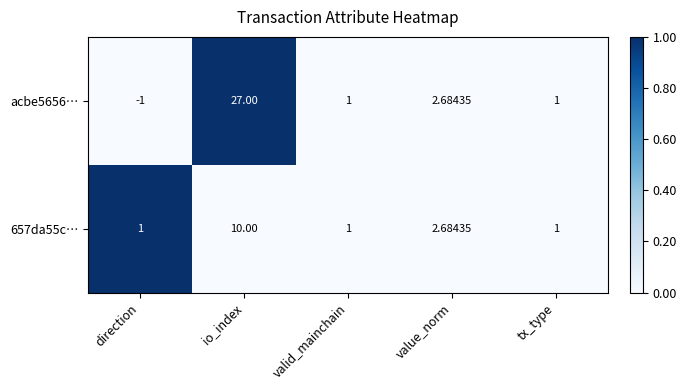

Which label corresponds to the largest value in the chart?

io_index